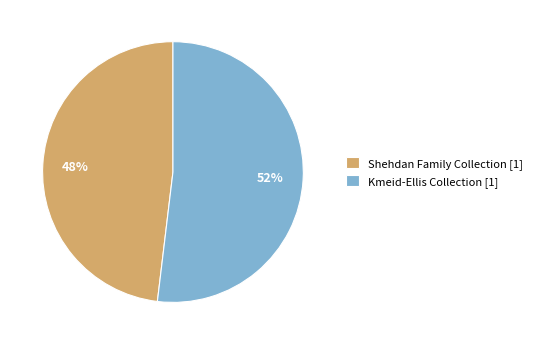

What percentage is the Shehdan Family Collection slice, to the nearest percent?

48%